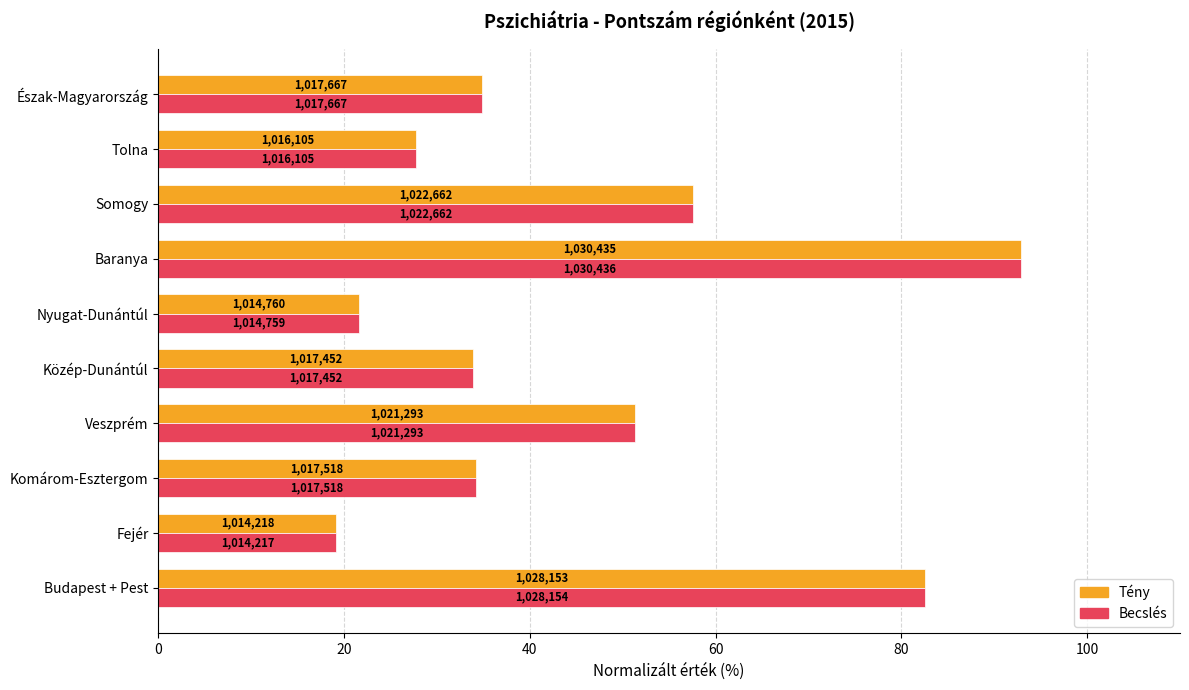

What are all the series names shown in the legend?

Tény, Becslés